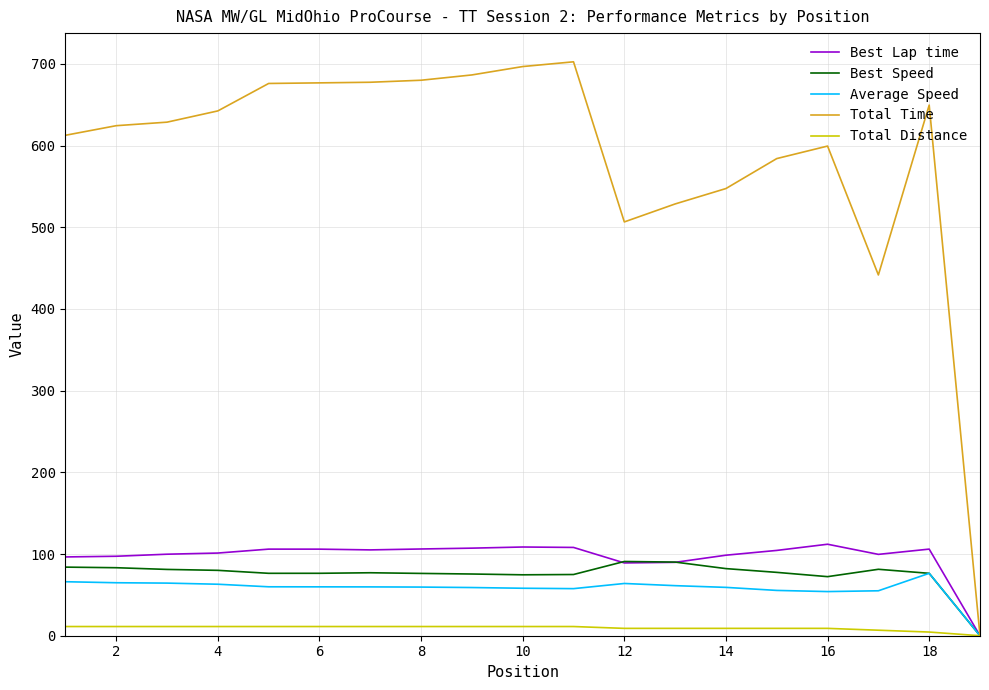

Which series has the largest total across all categories?

Total Time